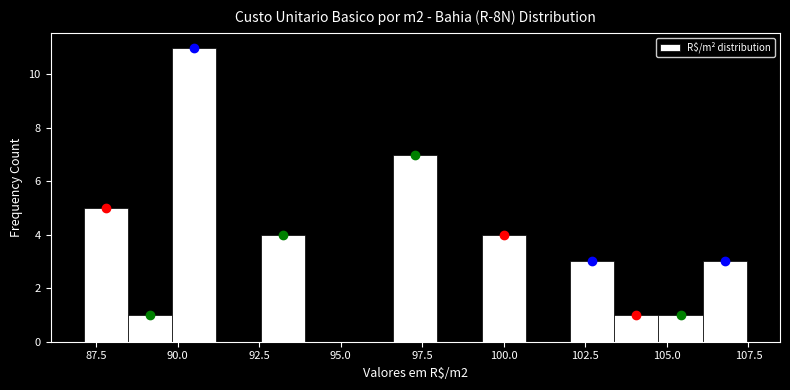

Read against the x-axis, roughly where is the centre of the tallest bar?

90.5